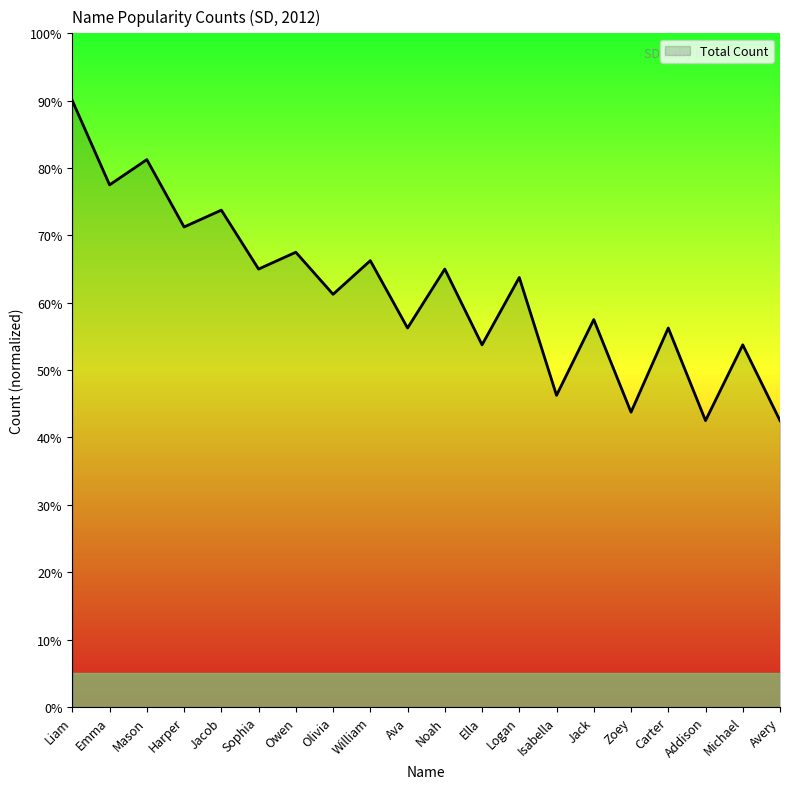

What value does the data have at Owen?

67.5